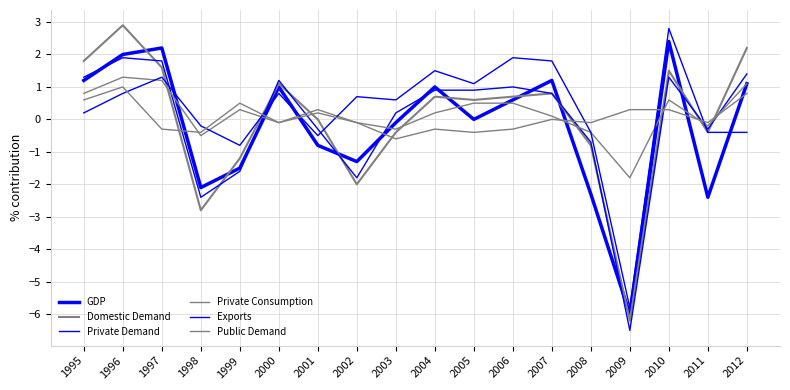

Does the chart have visible grid lines?

Yes